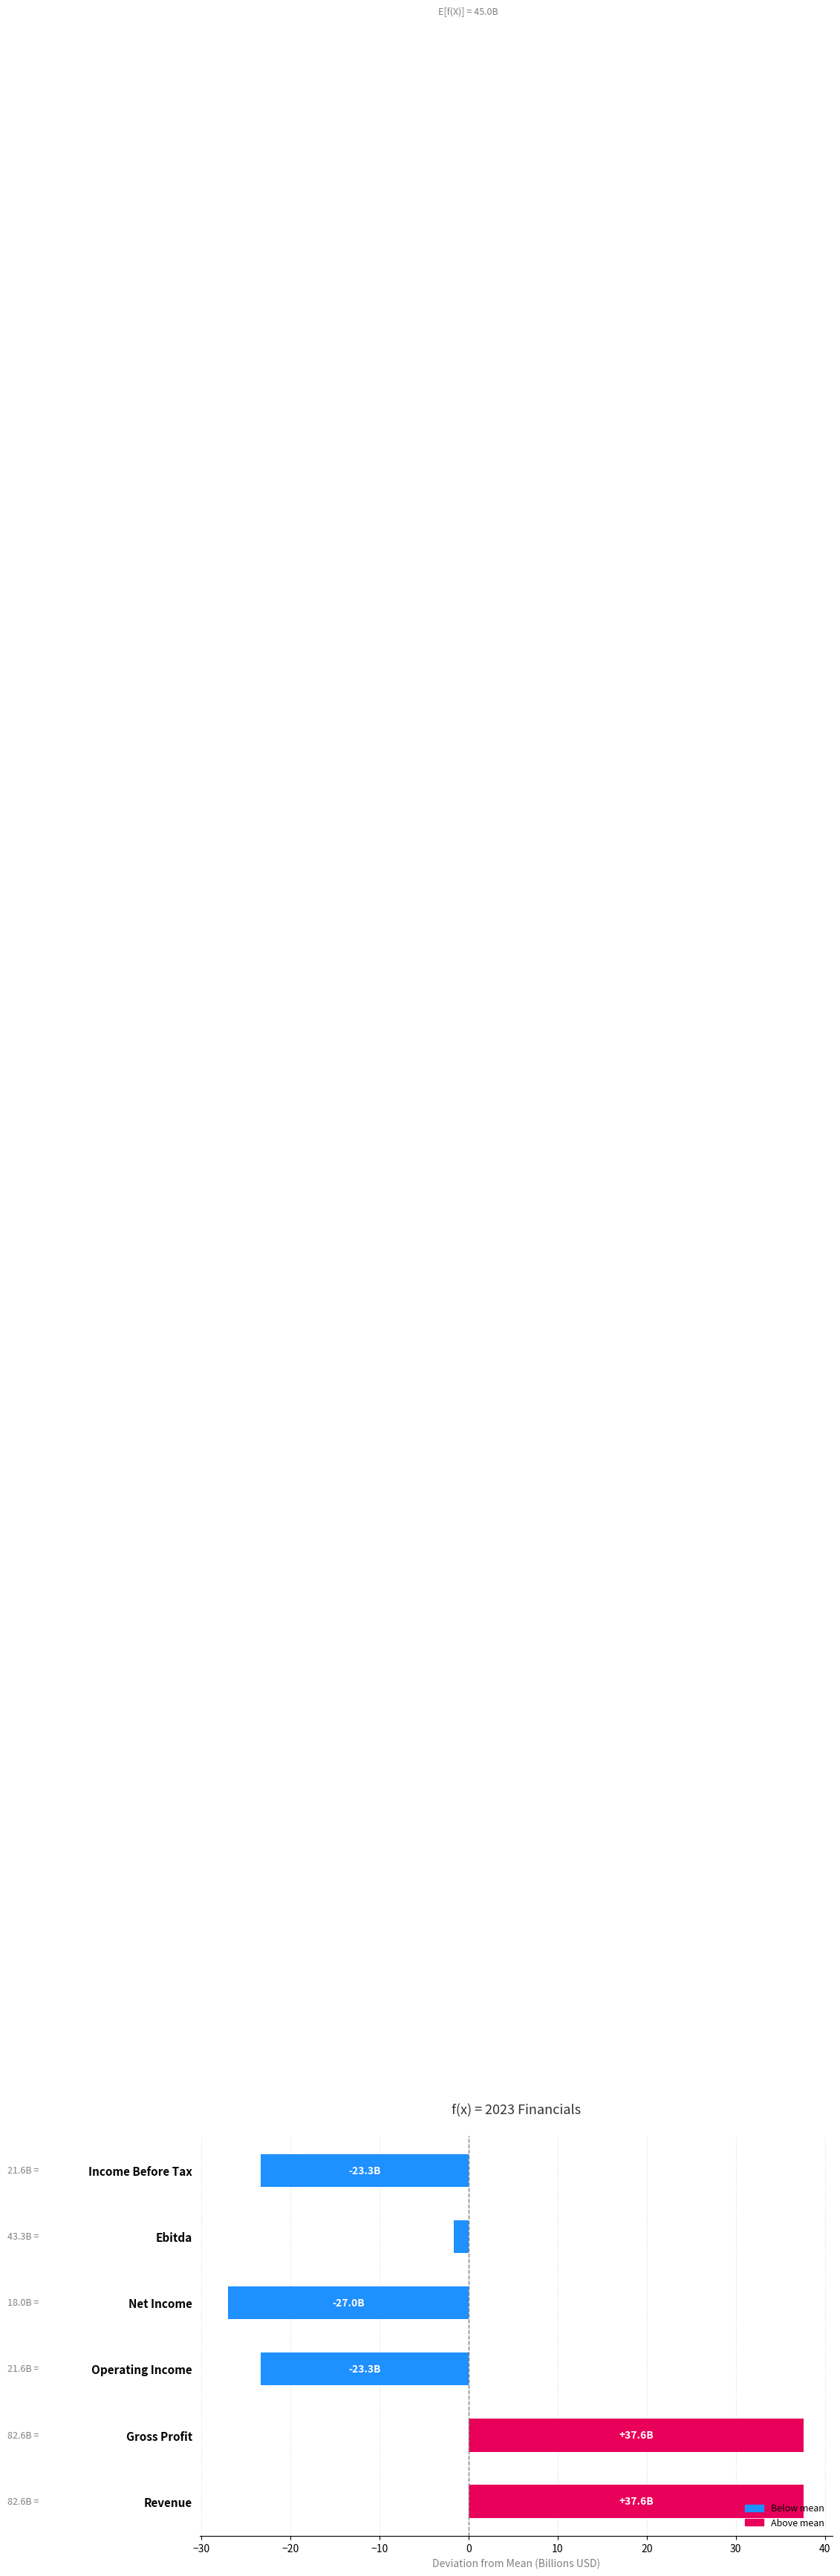

What is the difference between the maximum and second lowest values?

61.0